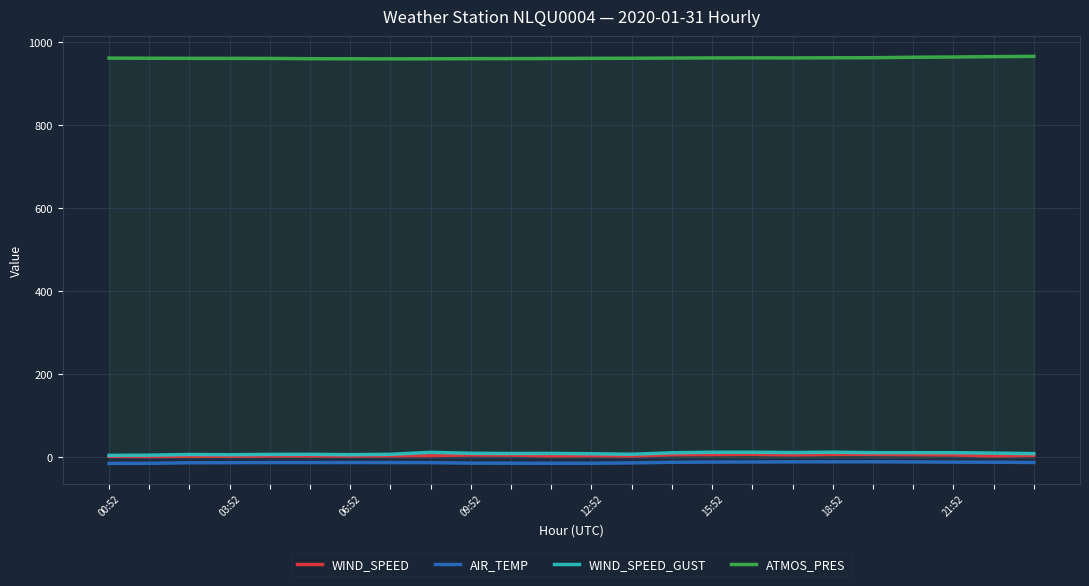

How many values in the WIND_SPEED_GUST series are below 9?

11